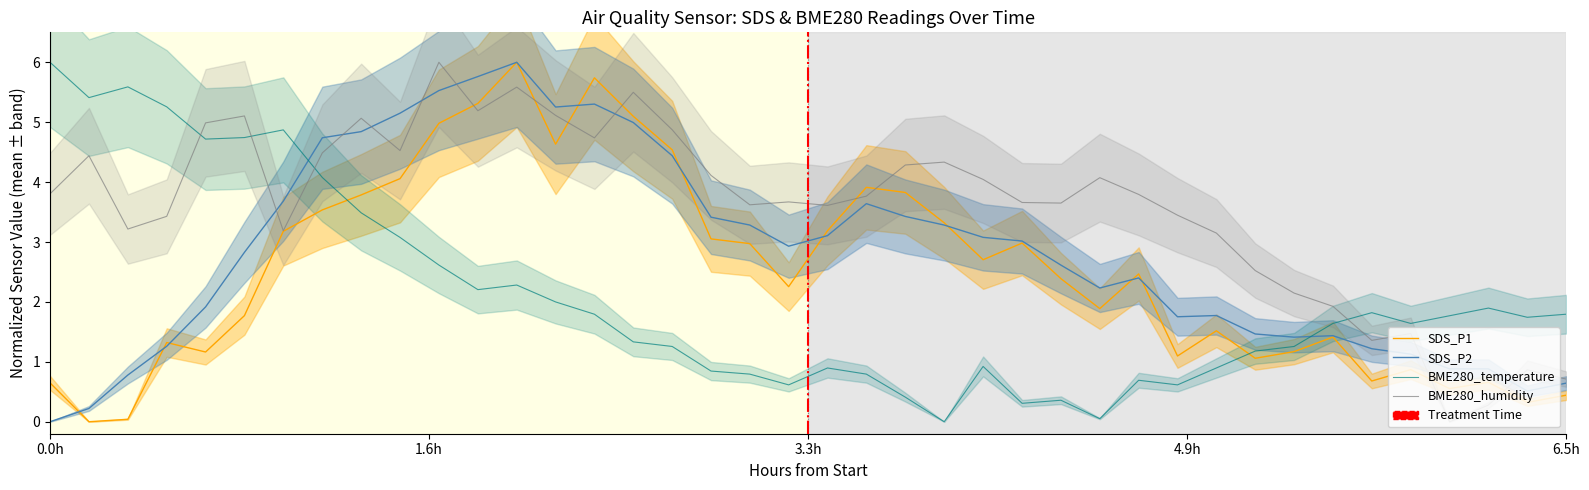

Reading left to right, transcribe all the data shown in this chart.

SDS_P1: 0.6	0.0	0.0	1.3	1.2	1.8	3.2	3.5	3.8	4.1	5.0	5.3	6.0	4.6	5.7	5.1	4.5	3.1	3.0	2.3	3.2	3.9	3.8	3.3	2.7	3.0	2.4	1.9	2.5	1.1	1.5	1.1	1.2	1.4	0.7	0.9	0.6	0.7	0.3	0.4
SDS_P2: 0.0	0.2	0.8	1.3	1.9	2.8	3.7	4.7	4.8	5.2	5.5	5.8	6.0	5.3	5.3	5.0	4.4	3.4	3.3	2.9	3.1	3.6	3.4	3.3	3.1	3.0	2.6	2.2	2.4	1.8	1.8	1.5	1.4	1.4	1.2	1.1	0.9	0.9	0.5	0.6
BME280_temperature: 6.0	5.4	5.6	5.3	4.7	4.7	4.9	4.1	3.5	3.1	2.6	2.2	2.3	2.0	1.8	1.3	1.3	0.8	0.8	0.6	0.9	0.8	0.4	0.0	0.9	0.3	0.4	0.1	0.7	0.6	0.9	1.2	1.3	1.6	1.8	1.6	1.8	1.9	1.7	1.8
BME280_humidity: 3.8	4.4	3.2	3.4	5.0	5.1	3.2	4.5	5.1	4.5	6.0	5.2	5.6	5.1	4.7	5.5	4.9	4.1	3.6	3.7	3.6	3.8	4.3	4.3	4.0	3.7	3.7	4.1	3.8	3.4	3.1	2.5	2.1	1.9	1.4	1.5	0.0	0.3	0.9	0.7